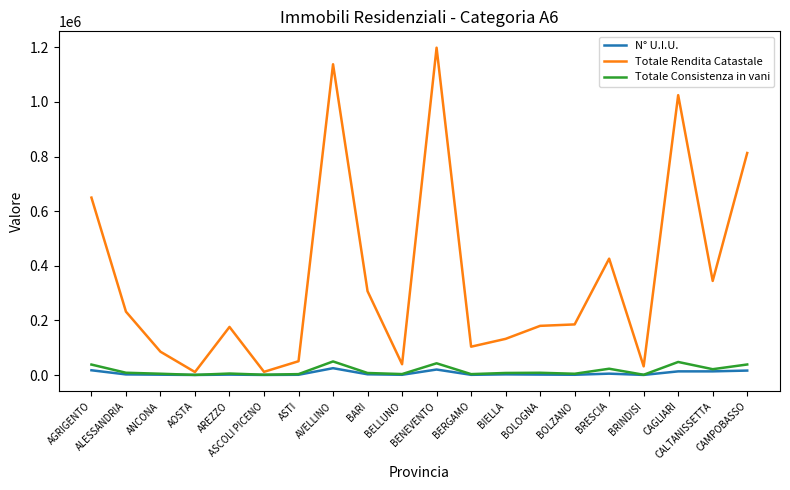

What is the greatest value displayed?

1198423.9